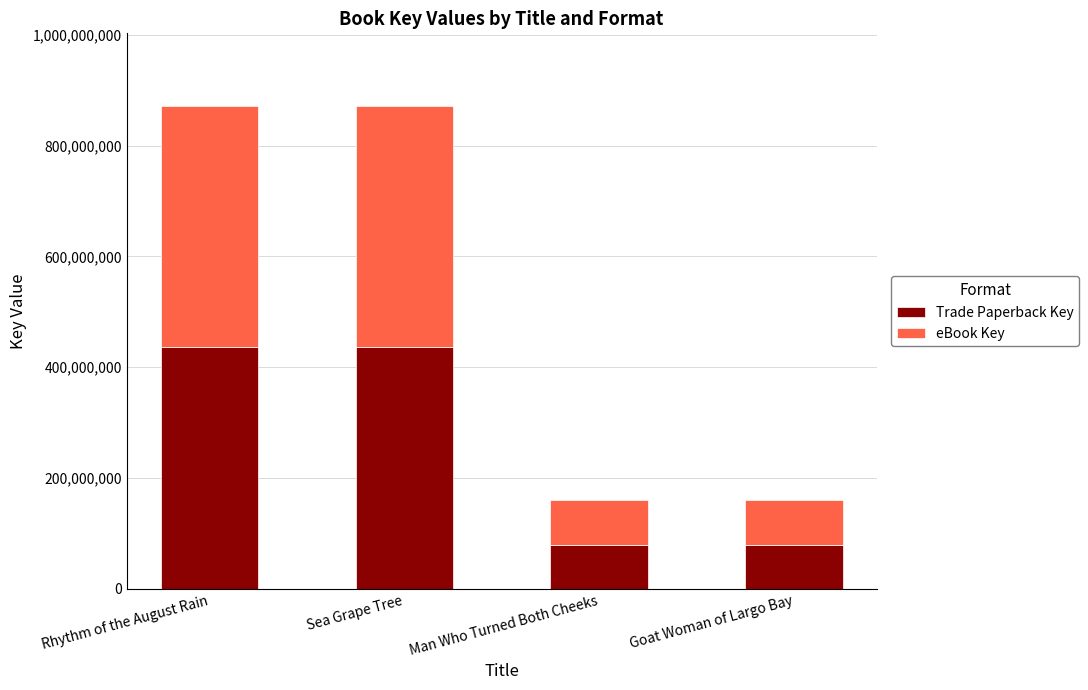

What is the highest value of the Trade Paperback Key series?

435864087